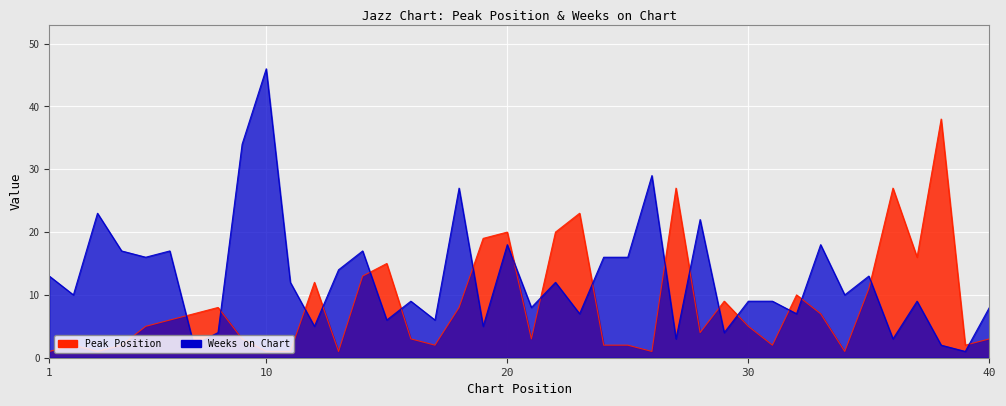

What are all the series names shown in the legend?

Peak Position, Weeks on Chart